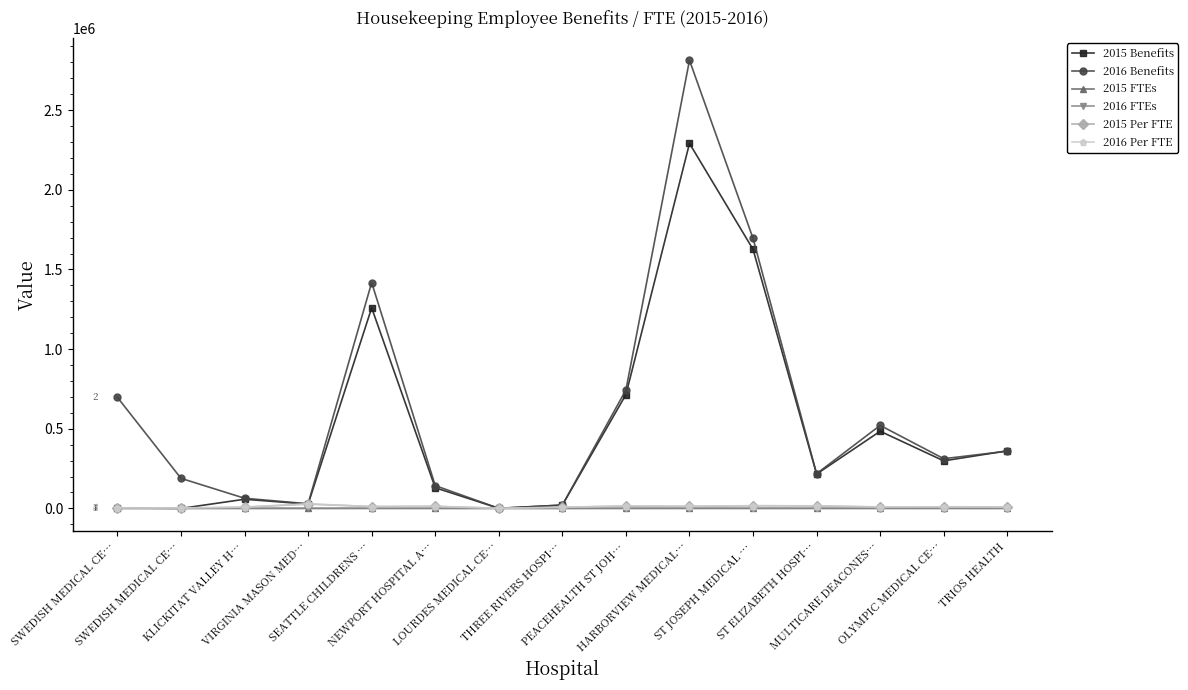

Read the 2015 Per FTE value at KLICKITAT VALLEY H….

7301.7